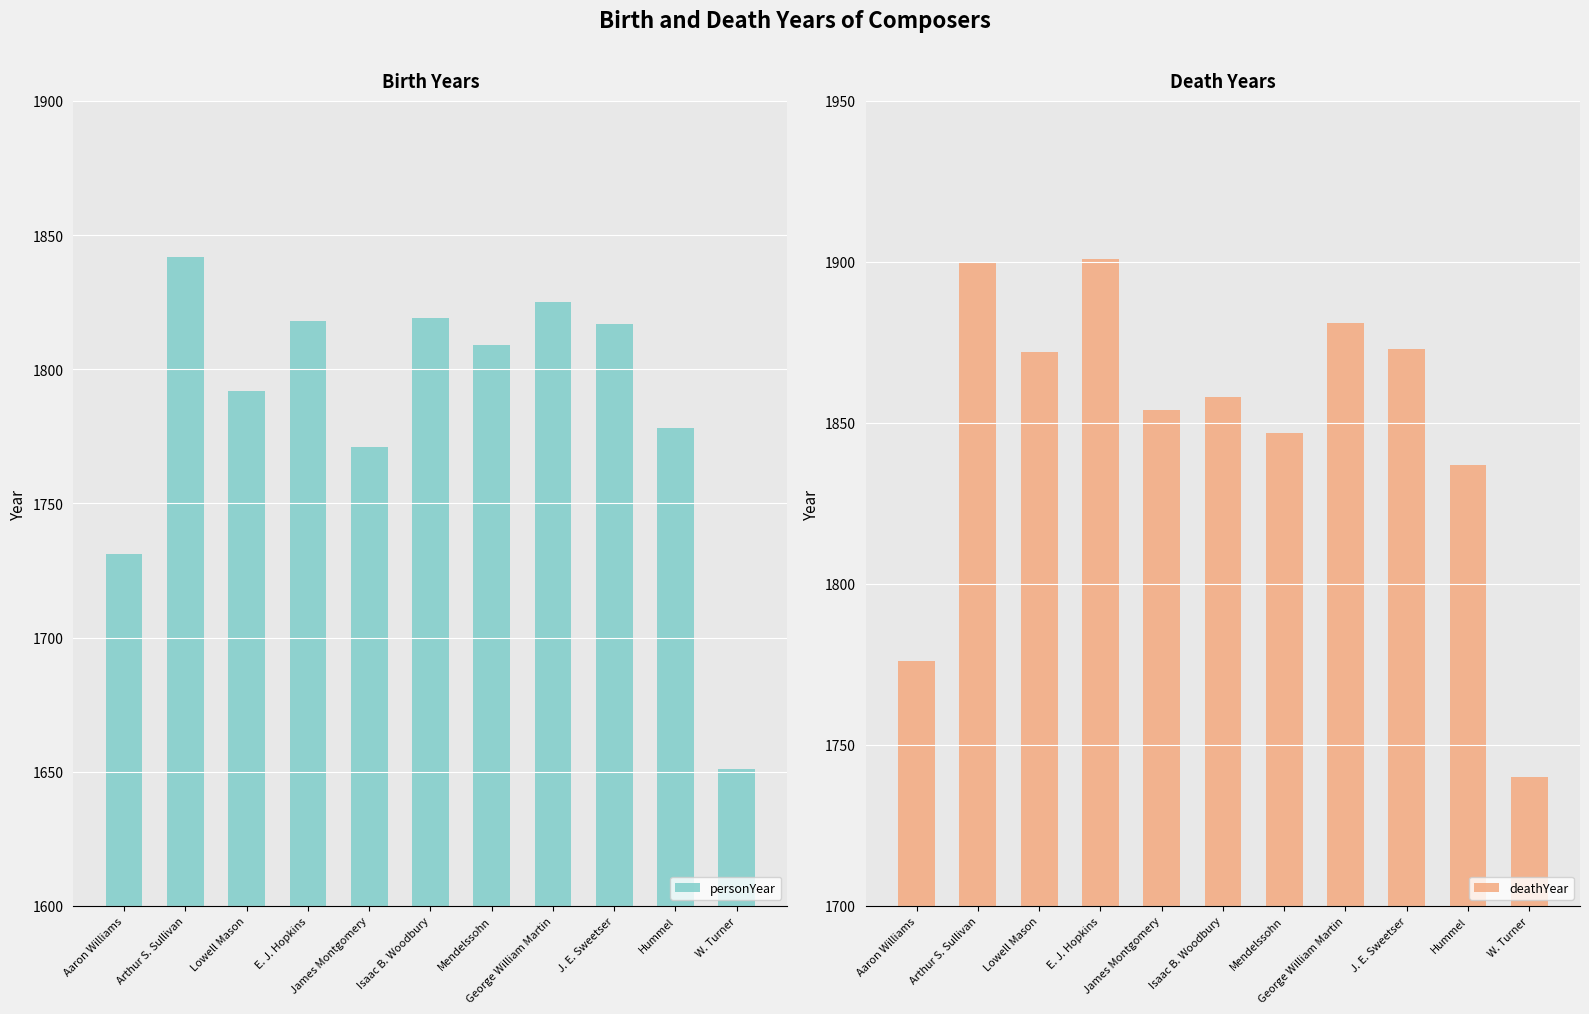

Count the number of categories in the chart.

11